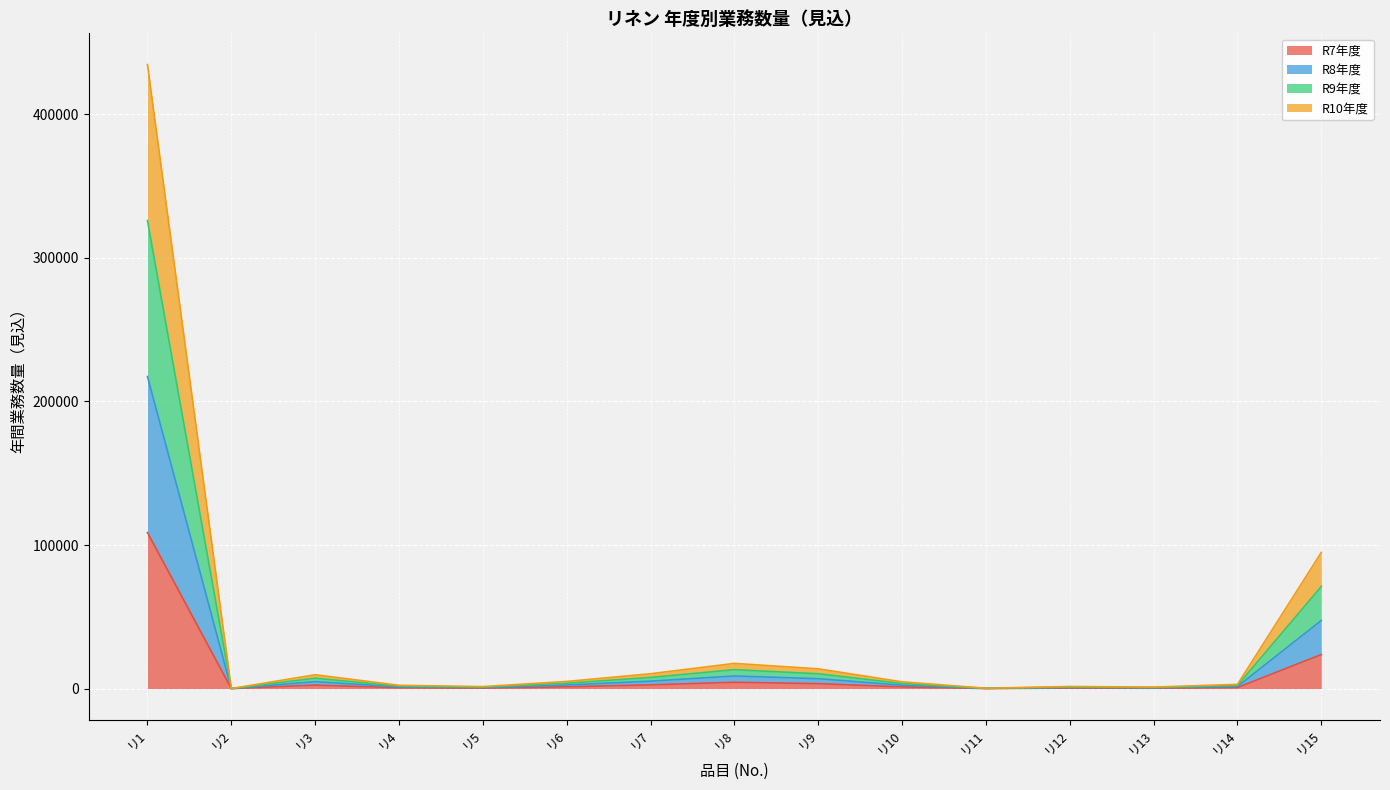

Rank the series at リ13 from highest to lowest value.

R9年度, R10年度, R8年度, R7年度